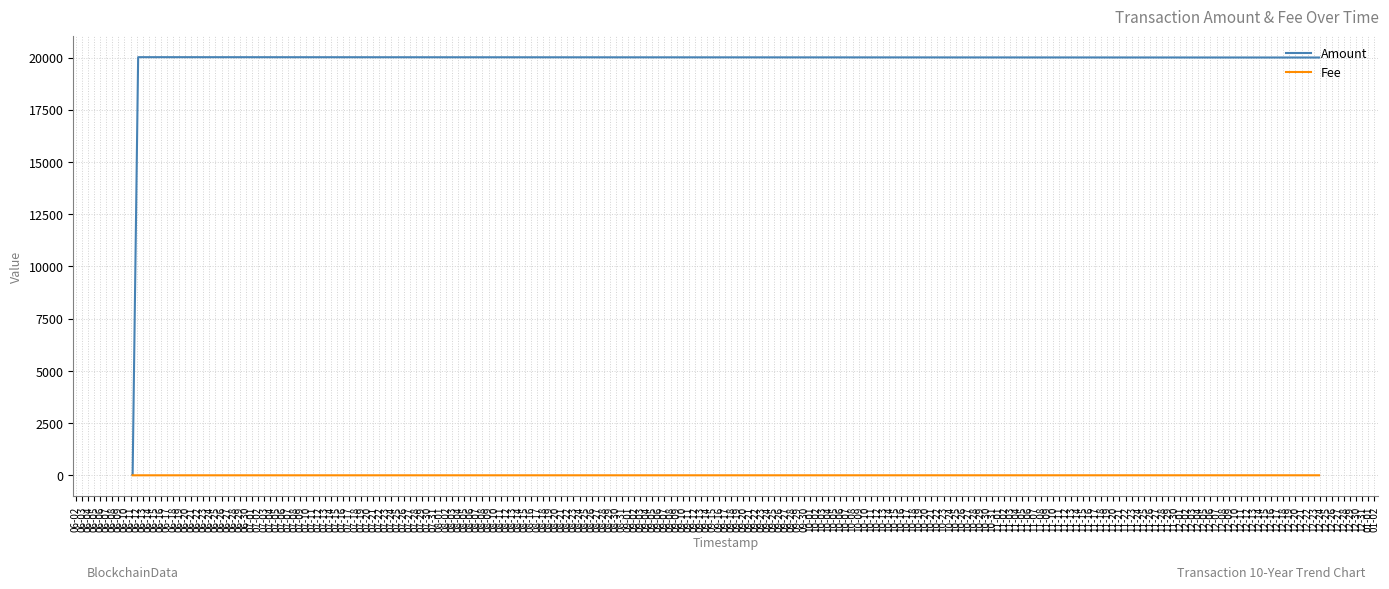

How many values in the Amount series are below 20000?

2